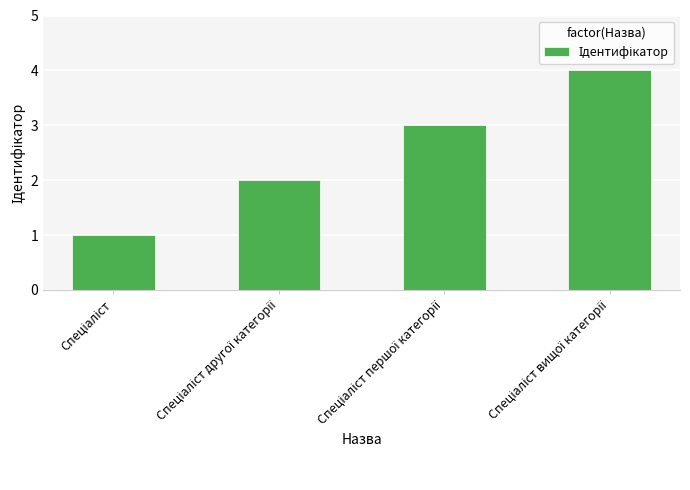

What is the sum of all values?

10